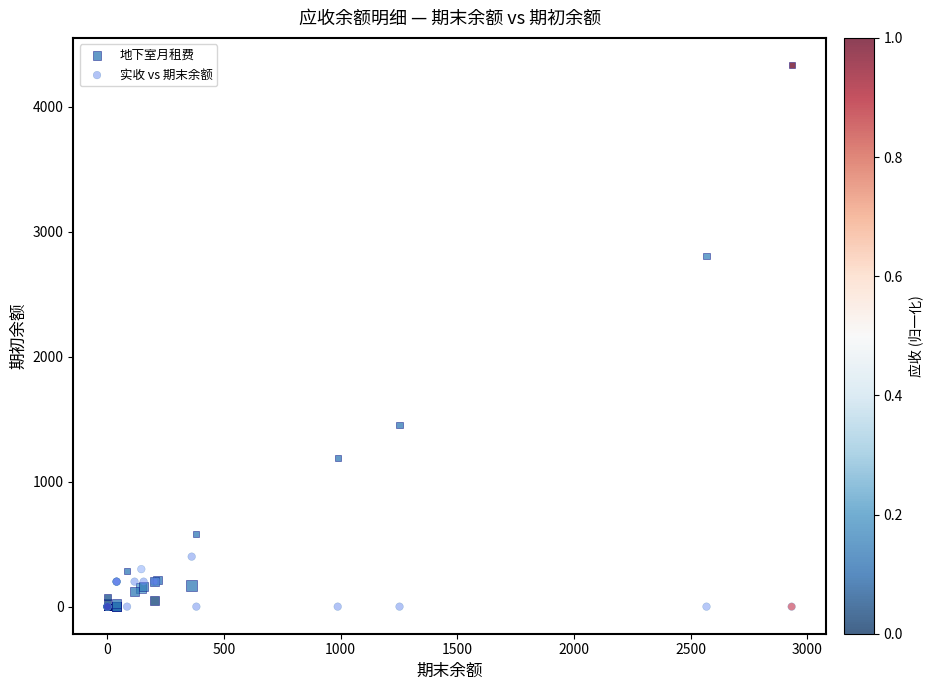

In the 地下室月租费 series, what Y value is closest to 2166?

2808